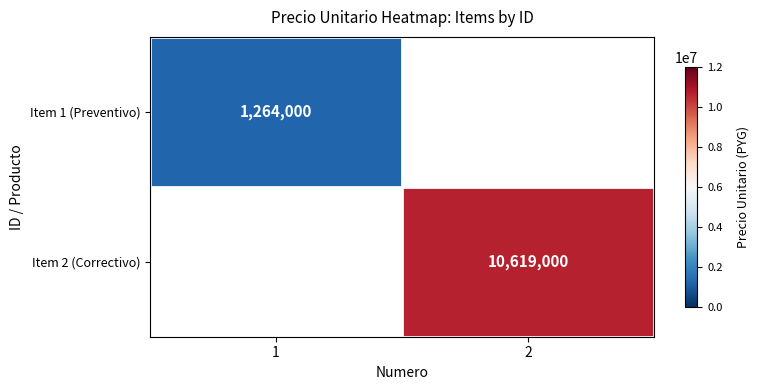

The value of Item 2 (Correctivo) at 2 is 3453959. True or false?

False